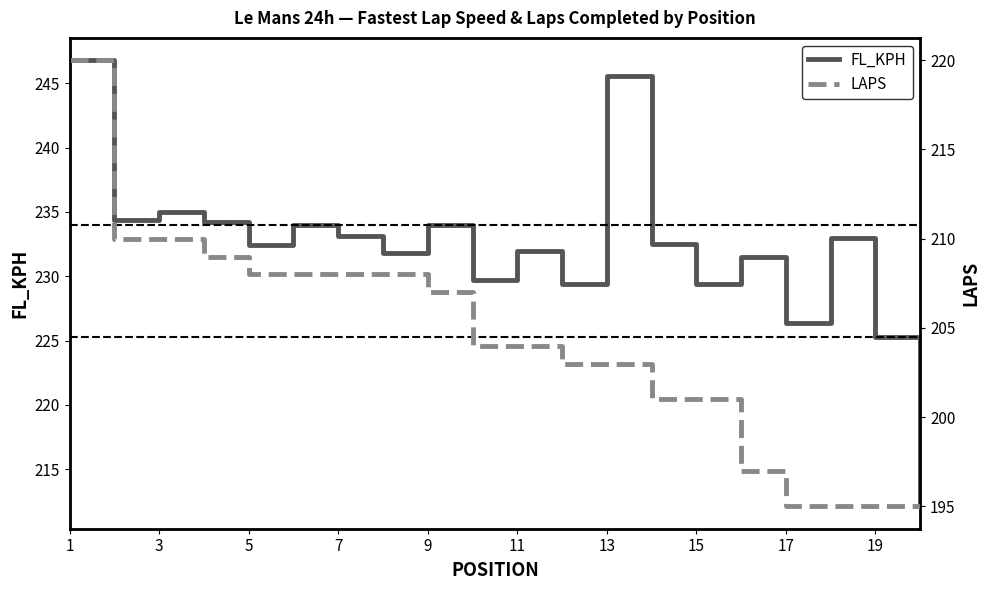

True or false: FL_KPH has a value of 401.1 at 15.

False